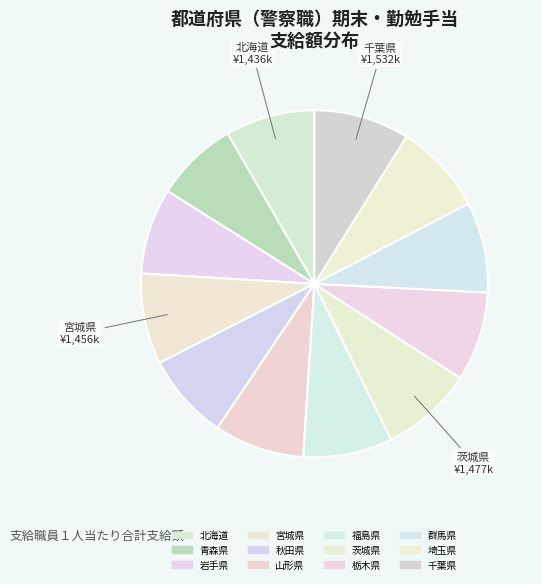

Which category has the biggest portion of the pie?

千葉県